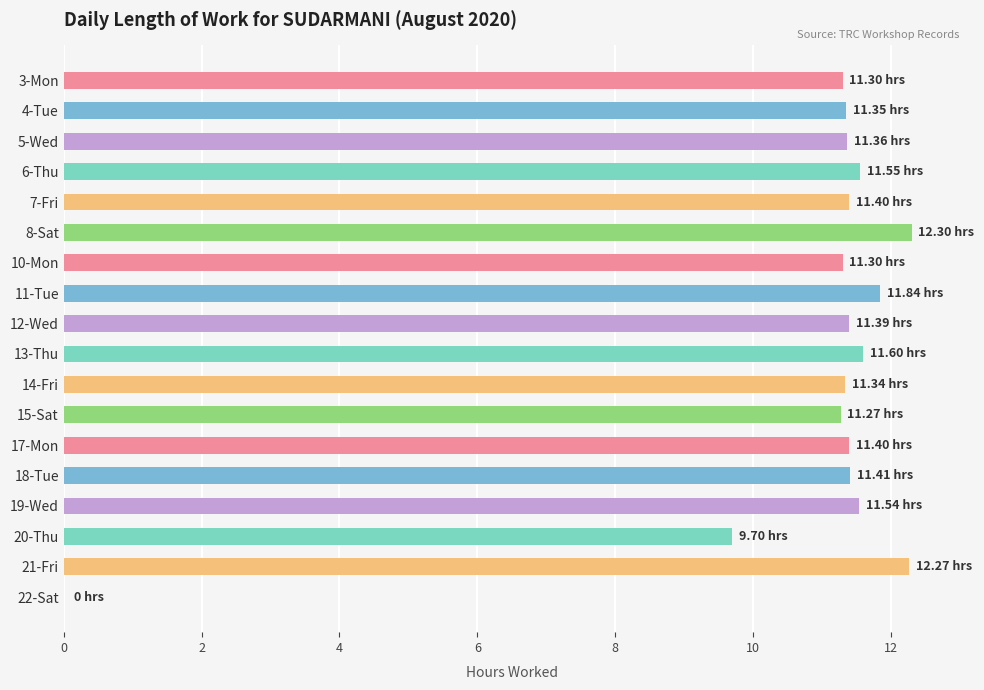

What is the change in value from 10-Mon to 12-Wed?

+0.1